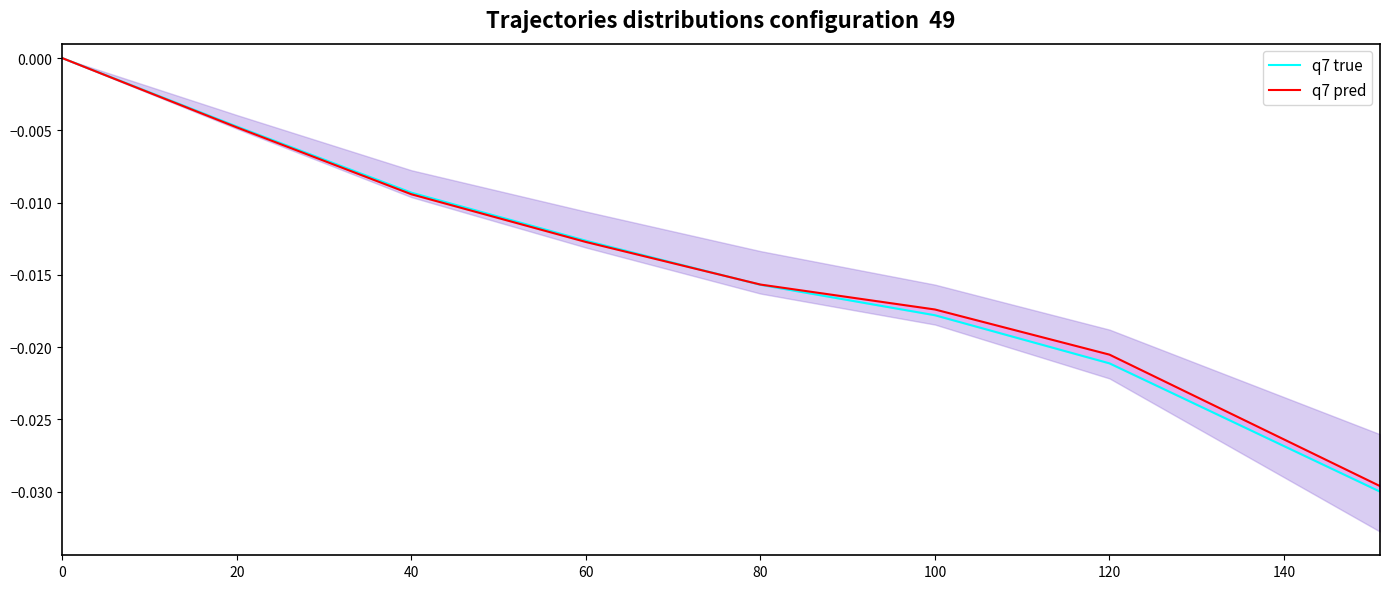

Is this an area chart (filled region under the line)?

No